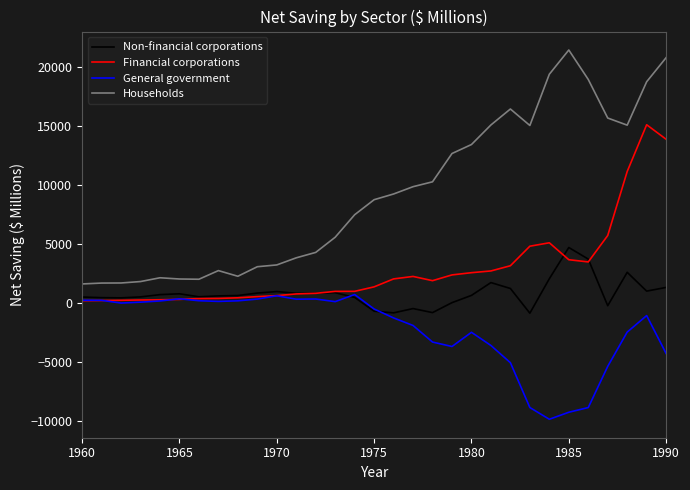

Which series has the largest range (max minus min)?

Households